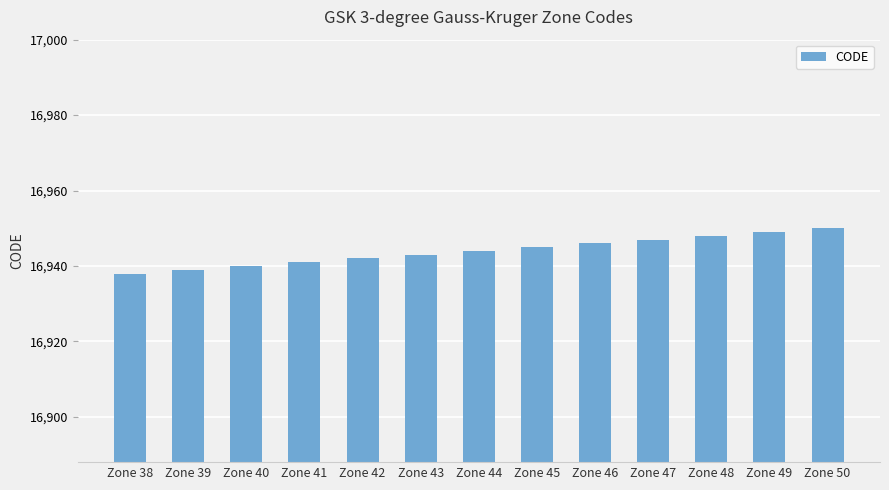

What is the sum of the values at Zone 38 and Zone 44?

33882